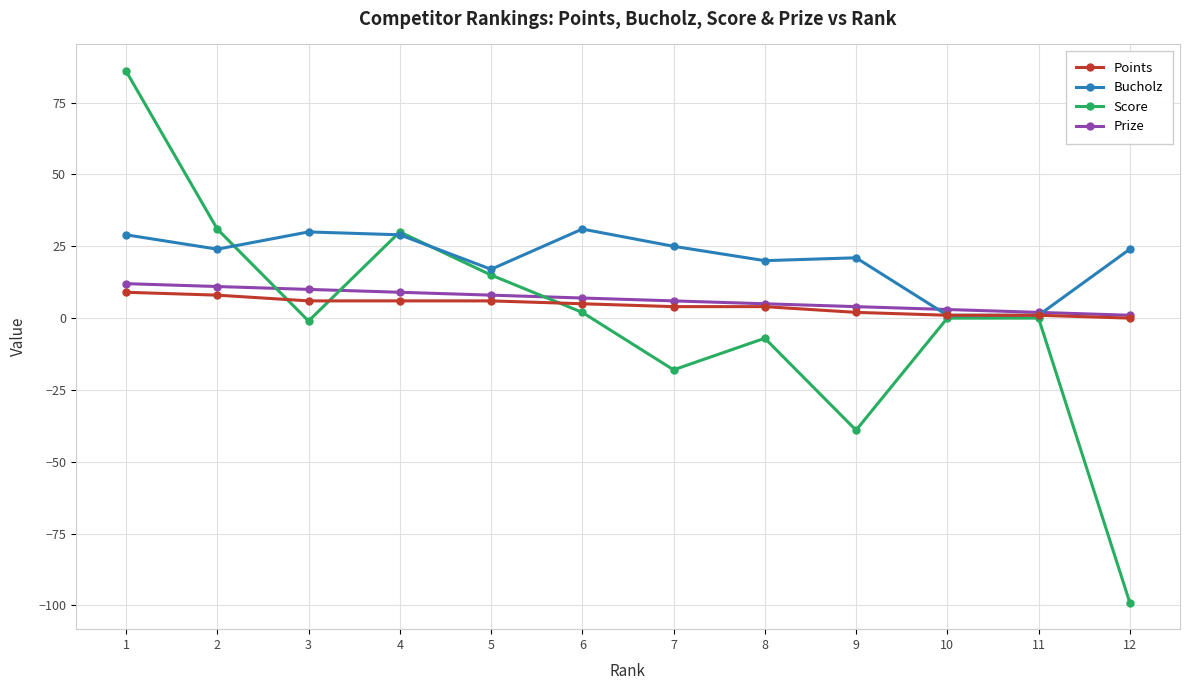

Which series has the largest range (max minus min)?

Score